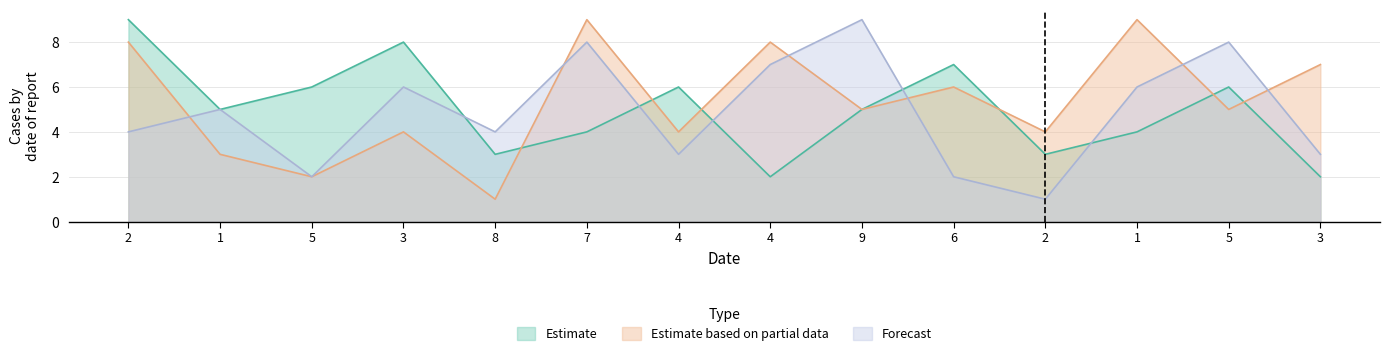

At which category is the sum across all series the highest?

2